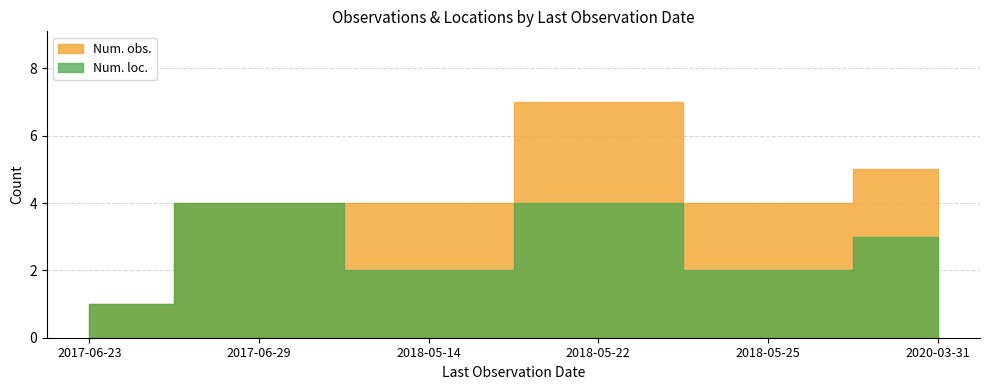

Where does the Num. obs. series first go above 3?

2017-06-29